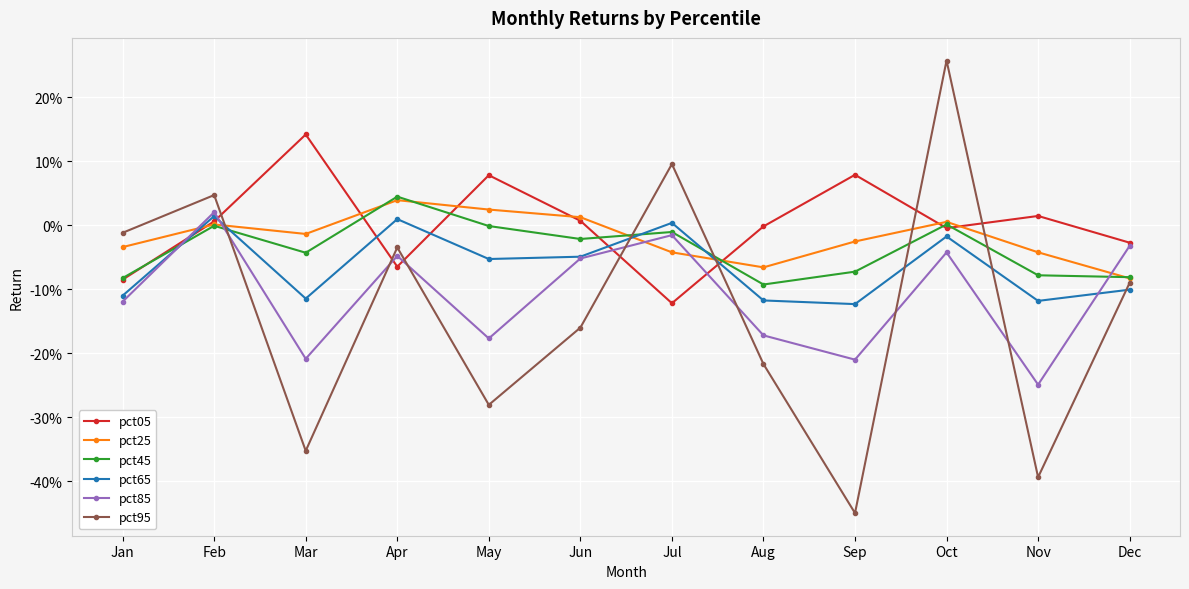

Does the chart have visible grid lines?

Yes